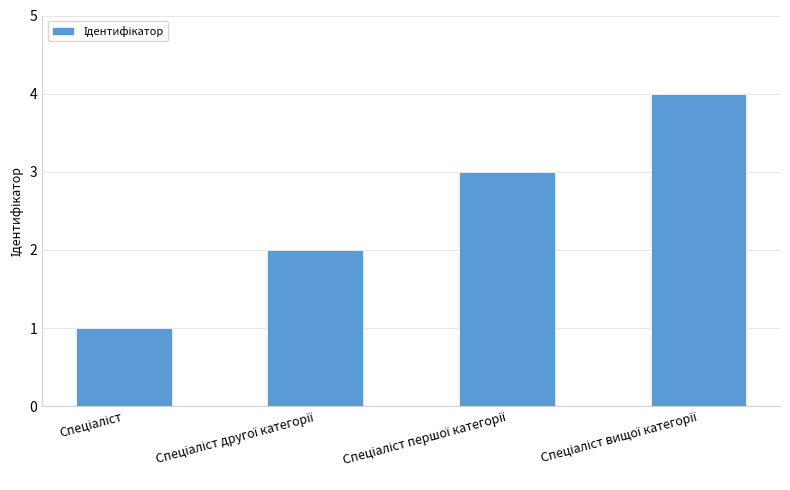

What is the sum of all values?

10